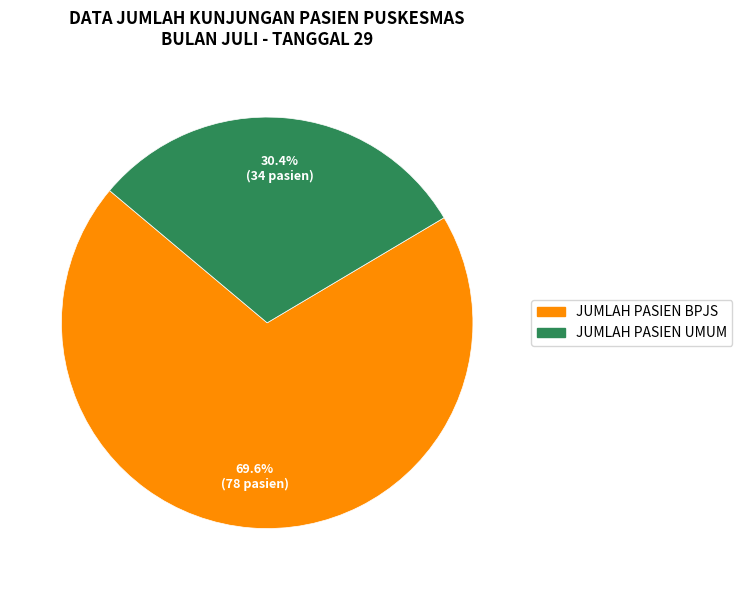

What percentage is the JUMLAH PASIEN UMUM slice, to the nearest percent?

30%